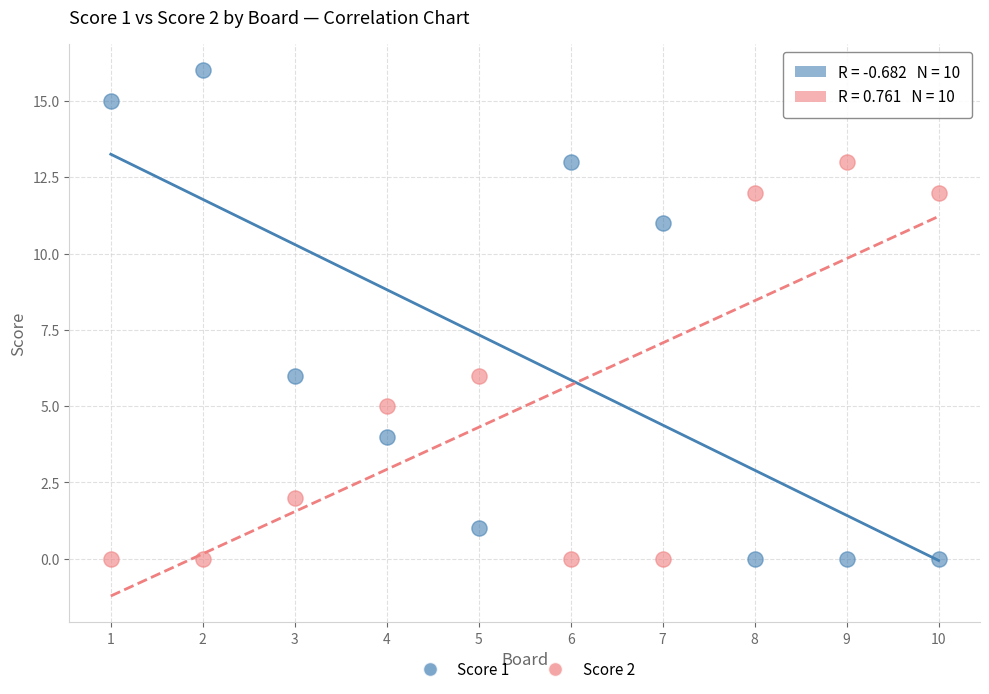

Which series reaches the maximum Y coordinate?

Score 1